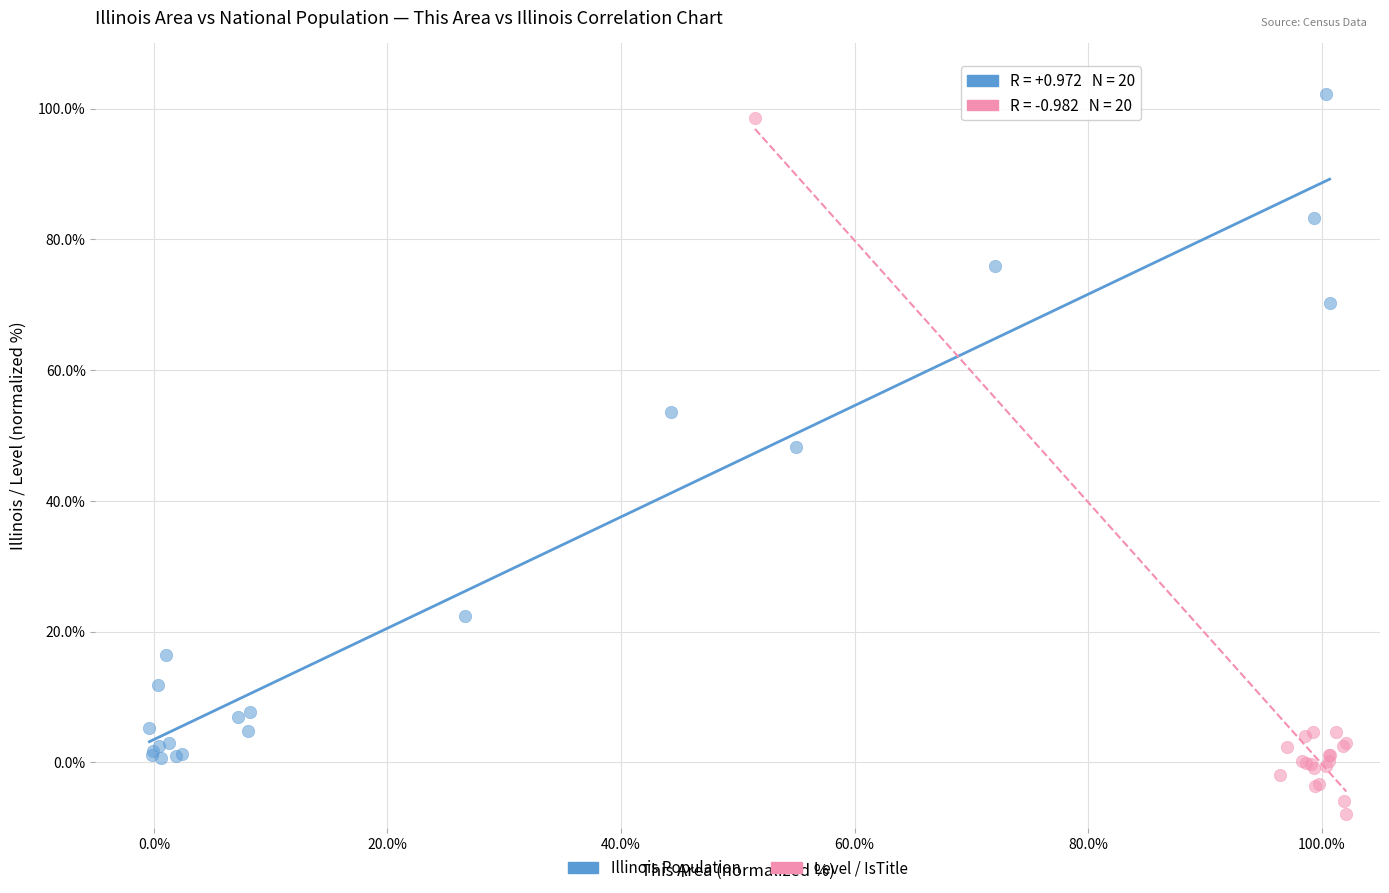

Which series contains the highest Y value?

Illinois Population